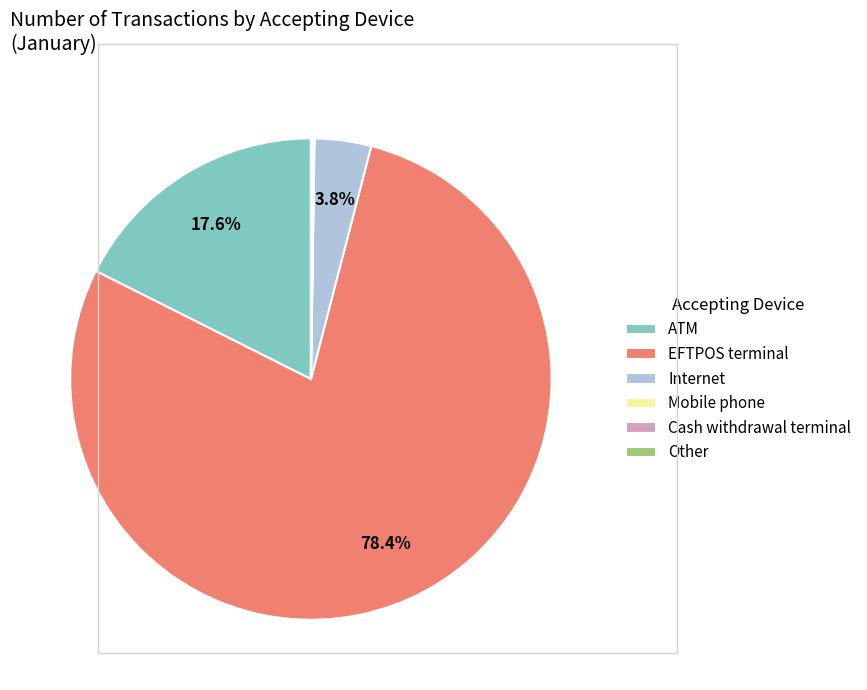

What is the largest slice in the pie chart?

EFTPOS terminal